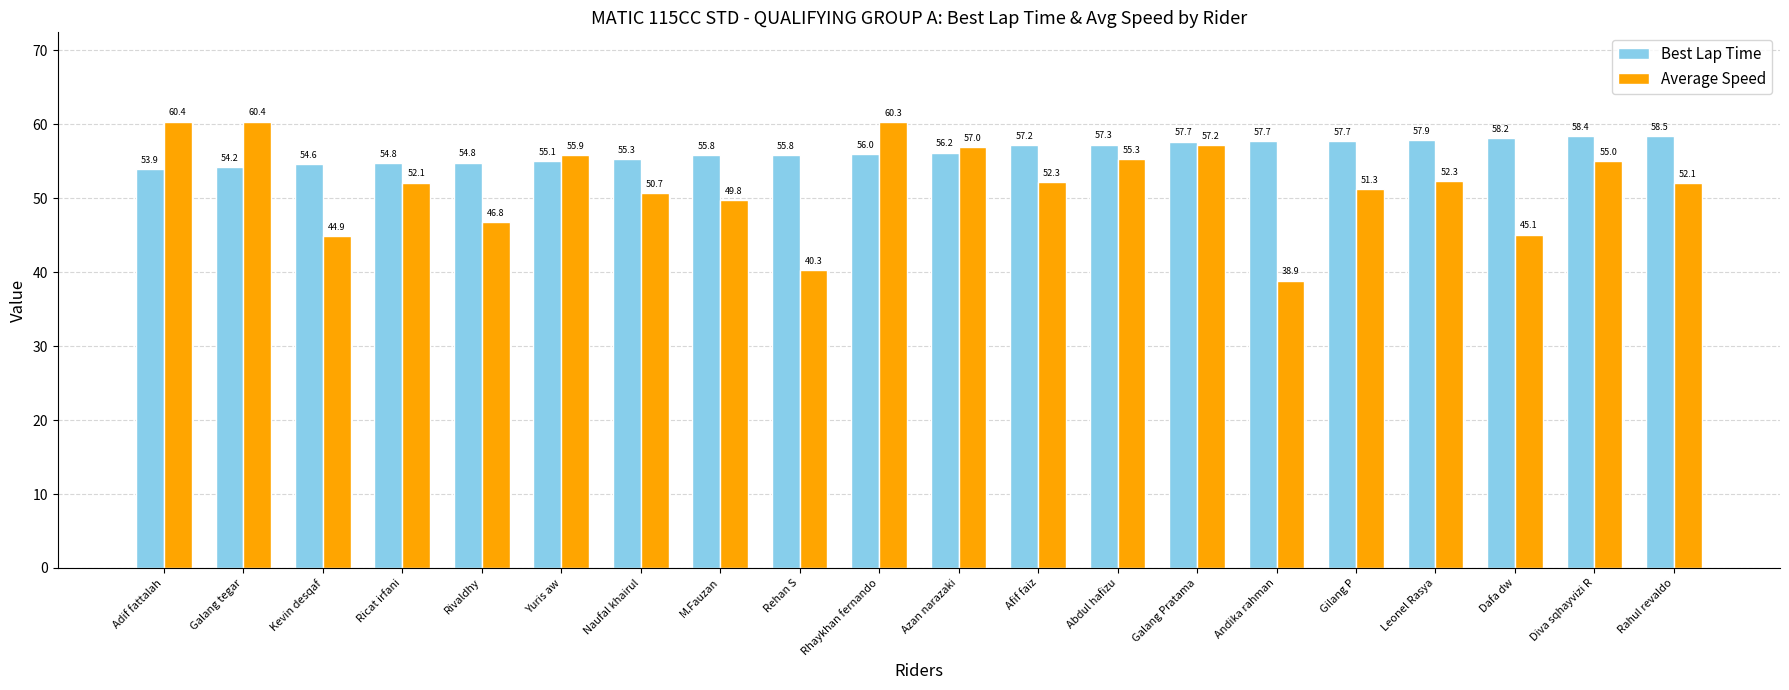

At how many categories does at least one series exceed 57?

12